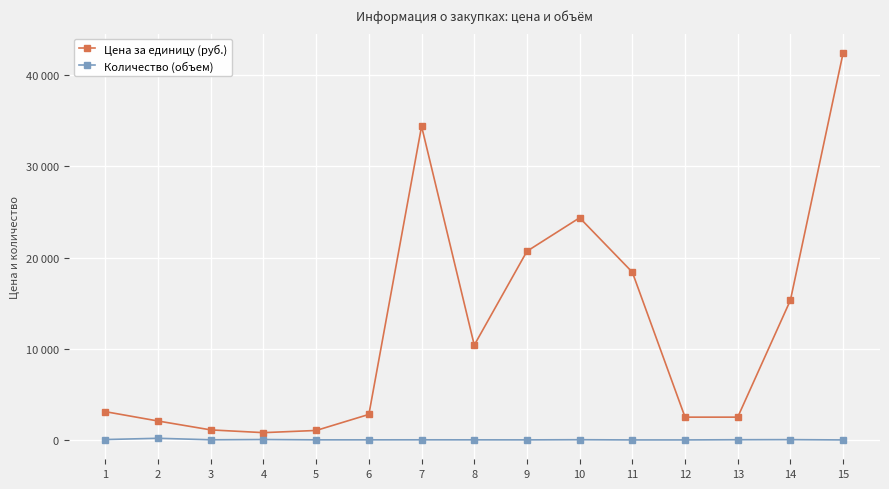

What is the spread (max minus min) of values at 4?

754